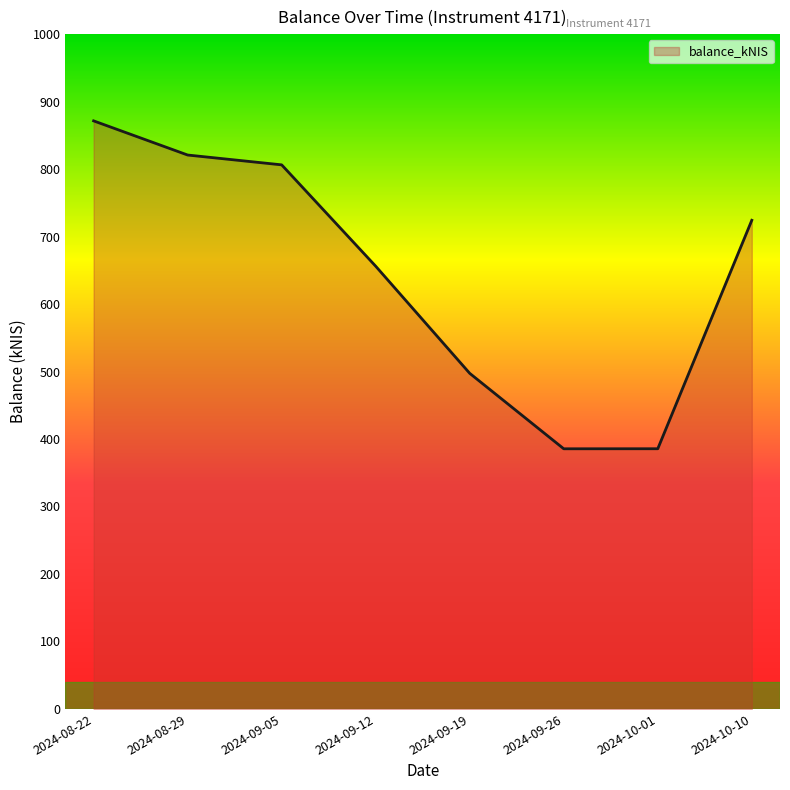

What is the ratio of the value at 2024-10-10 to the value at 2024-09-19?

1.5